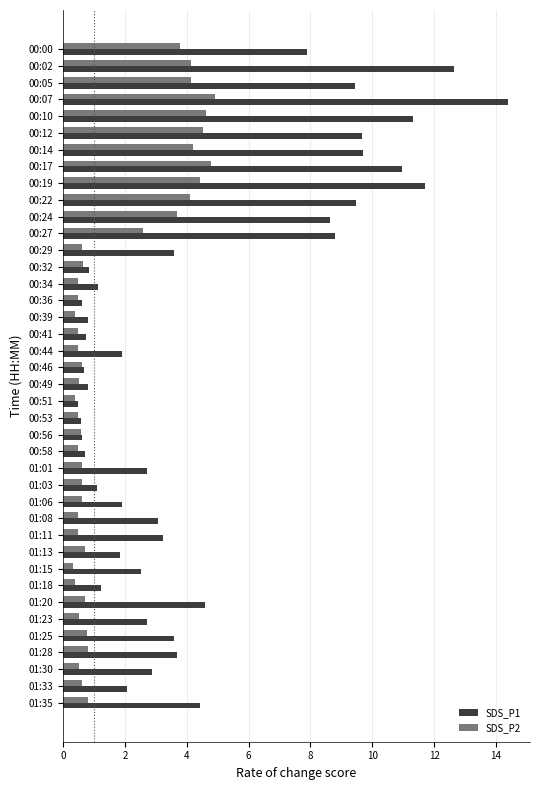

What is the total value across all series at 01:25?

4.4